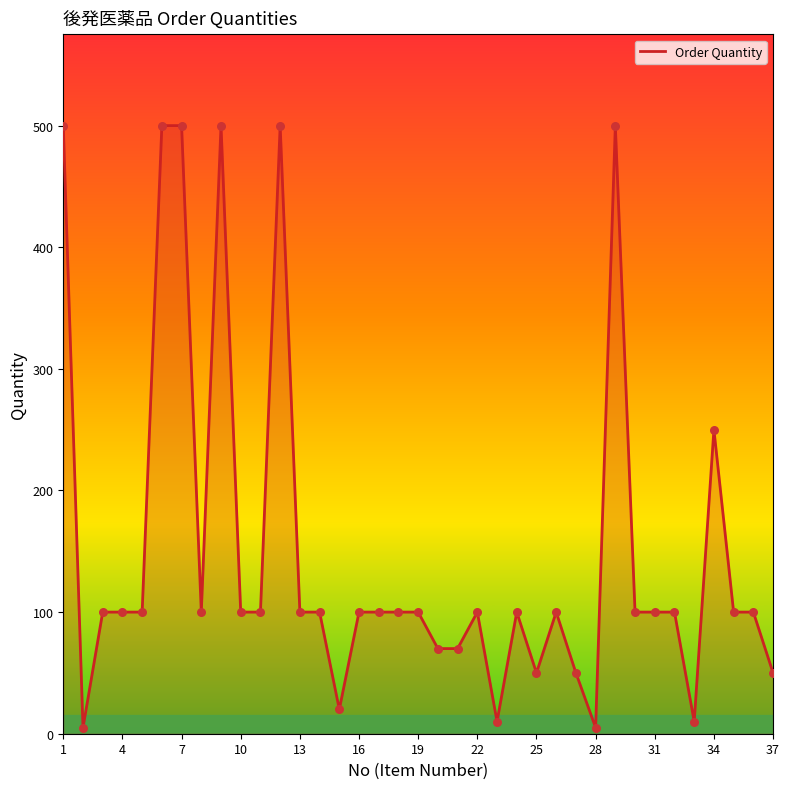

What is the greatest value displayed?

500